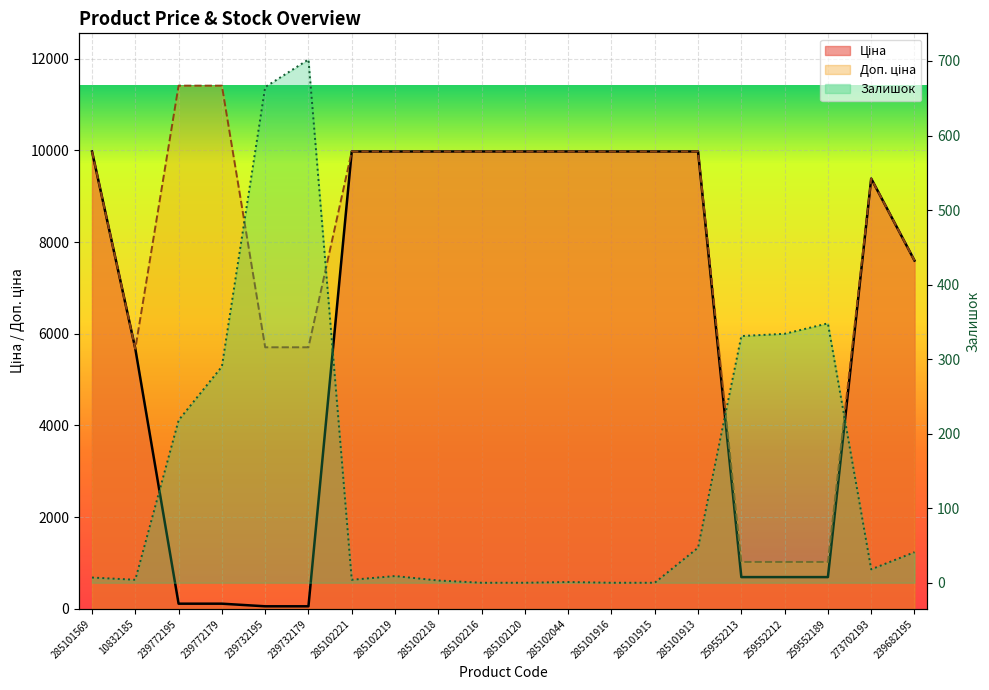

What is the difference between the maximum and minimum values in the Залишок series?

702.0